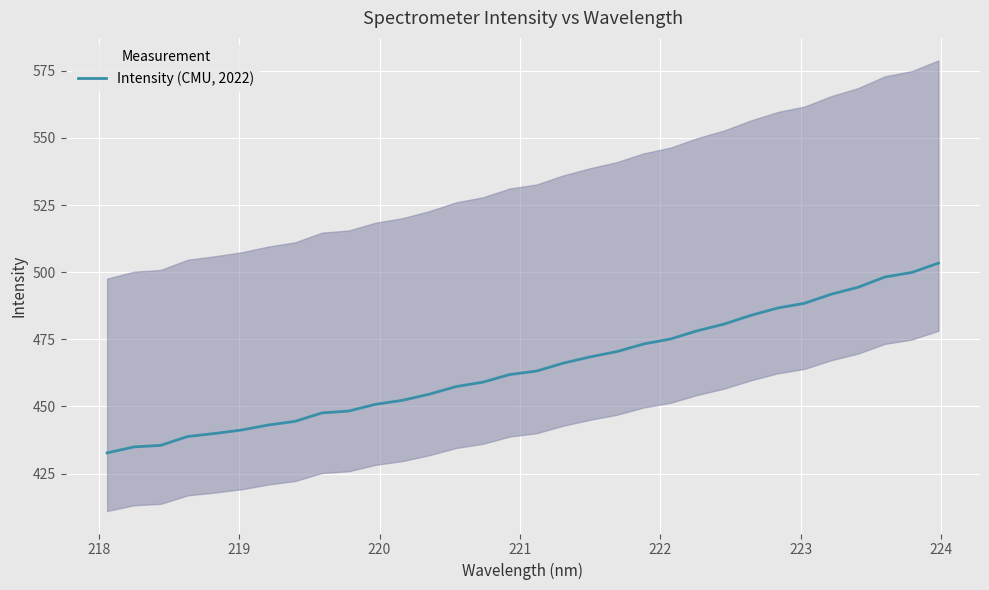

True or false: there are more than 2 points higher than both neighbors.

False